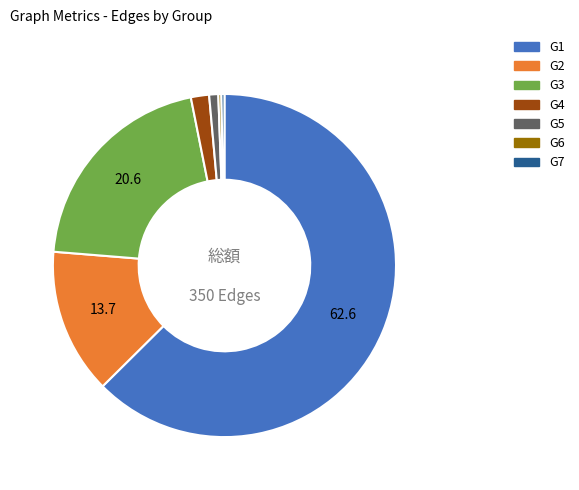

Between G6 and G4, which is larger?

G4